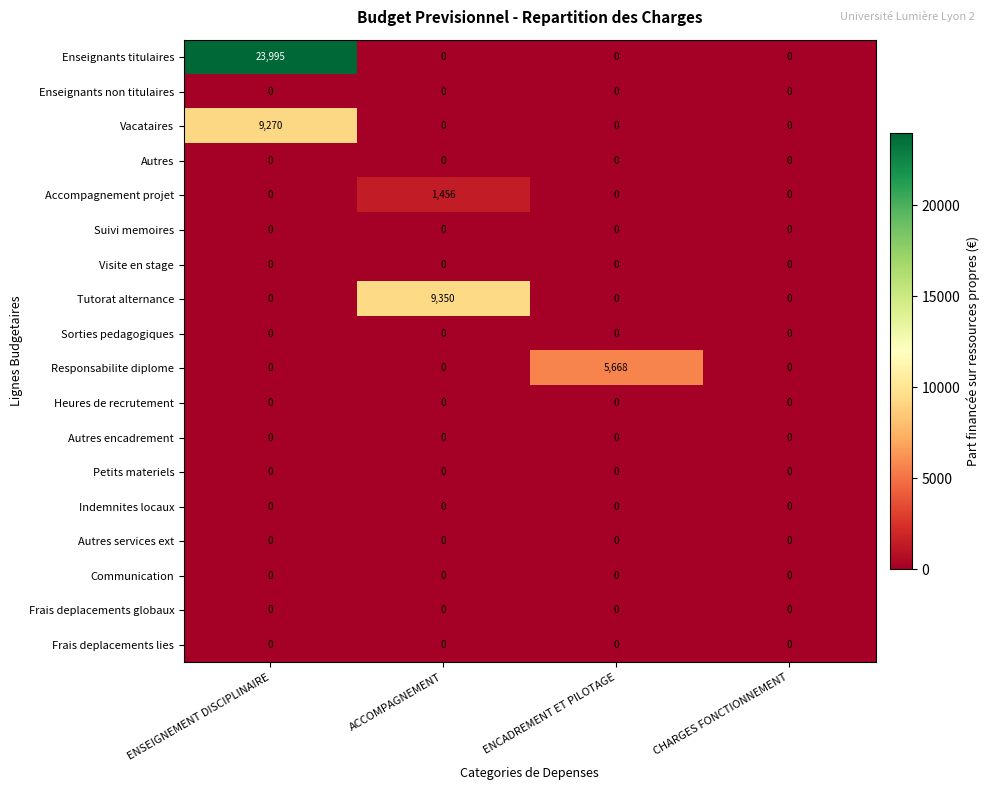

At which category is the sum across all series the highest?

ENSEIGNEMENT DISCIPLINAIRE